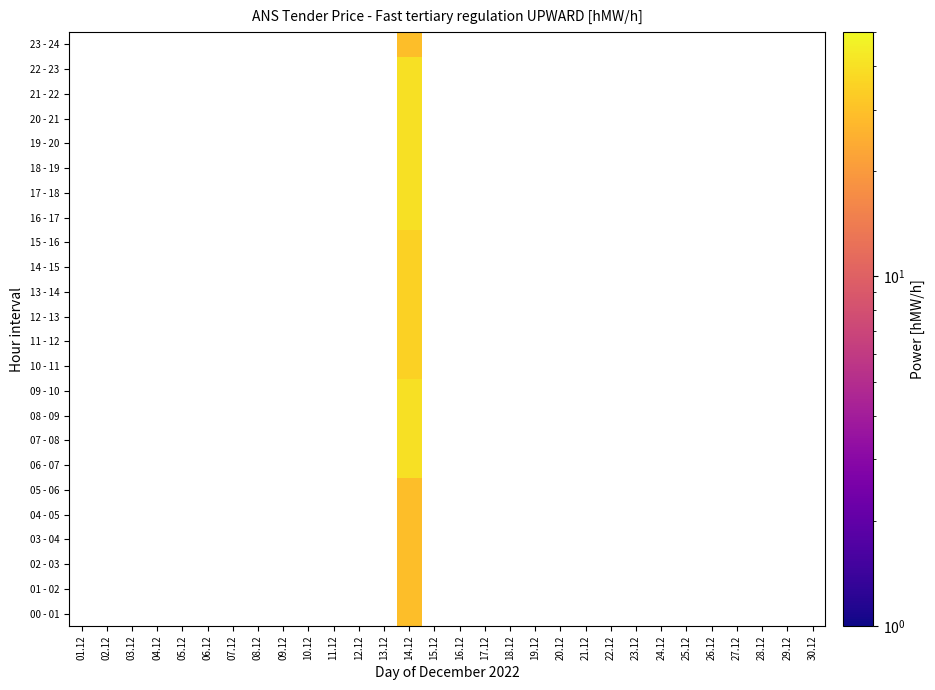

At how many categories does at least one series exceed 30?

1